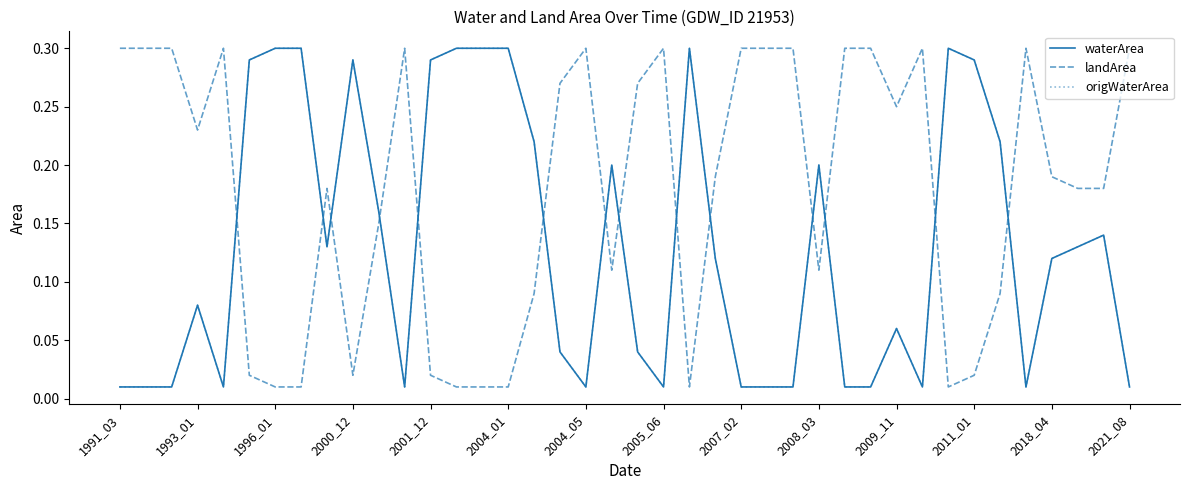

What is the average value of the origWaterArea series?

0.1